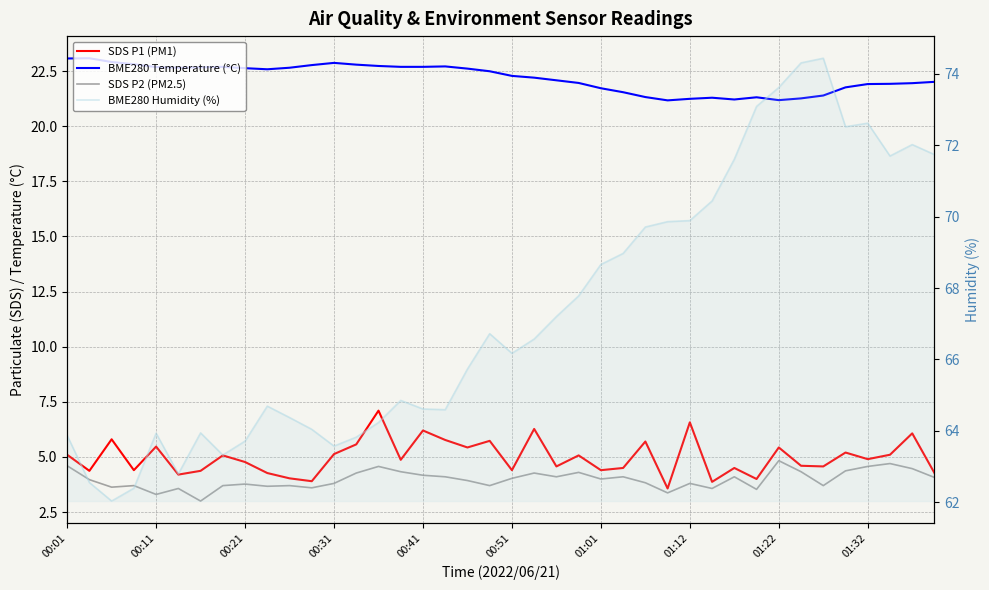

Reading left to right, what are all the values shown in this chart?

SDS P1 (PM1): 5.1	4.4	5.8	4.4	5.5	4.2	4.4	5.1	4.8	4.3	4.0	3.9	5.1	5.6	7.1	4.9	6.2	5.8	5.4	5.7	4.4	6.3	4.6	5.1	4.4	4.5	5.7	3.6	6.6	3.9	4.5	4.0	5.4	4.6	4.6	5.2	4.9	5.1	6.1	4.3
BME280 Temperature (°C): 23.1	23.1	22.9	22.8	22.7	22.6	22.7	22.7	22.6	22.6	22.6	22.8	22.9	22.8	22.7	22.7	22.7	22.7	22.6	22.5	22.3	22.2	22.1	22.0	21.7	21.5	21.3	21.2	21.2	21.3	21.2	21.3	21.2	21.3	21.4	21.8	21.9	21.9	21.9	22.0
SDS P2 (PM2.5): 4.6	4.0	3.6	3.7	3.3	3.6	3.0	3.7	3.8	3.7	3.7	3.6	3.8	4.3	4.6	4.3	4.2	4.1	3.9	3.7	4.0	4.3	4.1	4.3	4.0	4.1	3.8	3.4	3.8	3.6	4.1	3.5	4.8	4.3	3.7	4.4	4.6	4.7	4.5	4.1
BME280 Humidity (%): 63.9	62.5	62.0	62.4	63.9	62.8	63.9	63.3	63.7	64.7	64.4	64.0	63.6	63.8	64.2	64.8	64.6	64.6	65.7	66.7	66.2	66.6	67.2	67.8	68.7	69.0	69.7	69.9	69.9	70.4	71.6	73.1	73.6	74.3	74.4	72.5	72.6	71.7	72.0	71.7